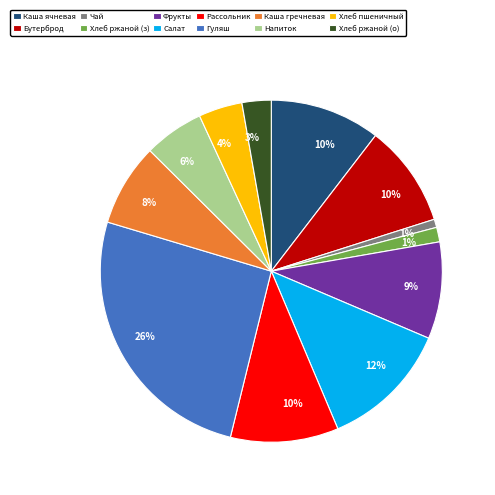

Is there a majority slice in this chart?

No